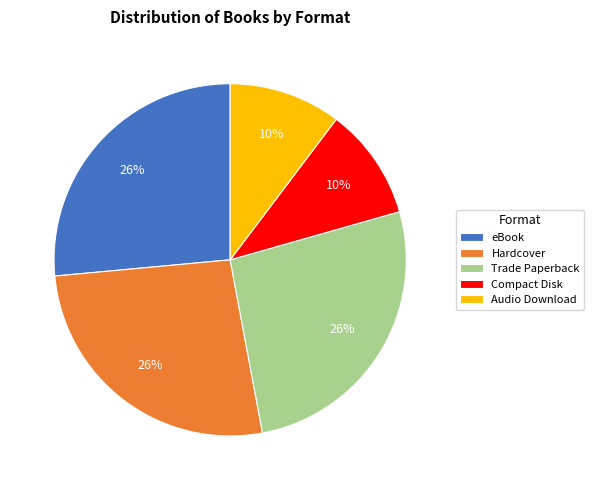

True or false: eBook accounts for 40% of the total.

False